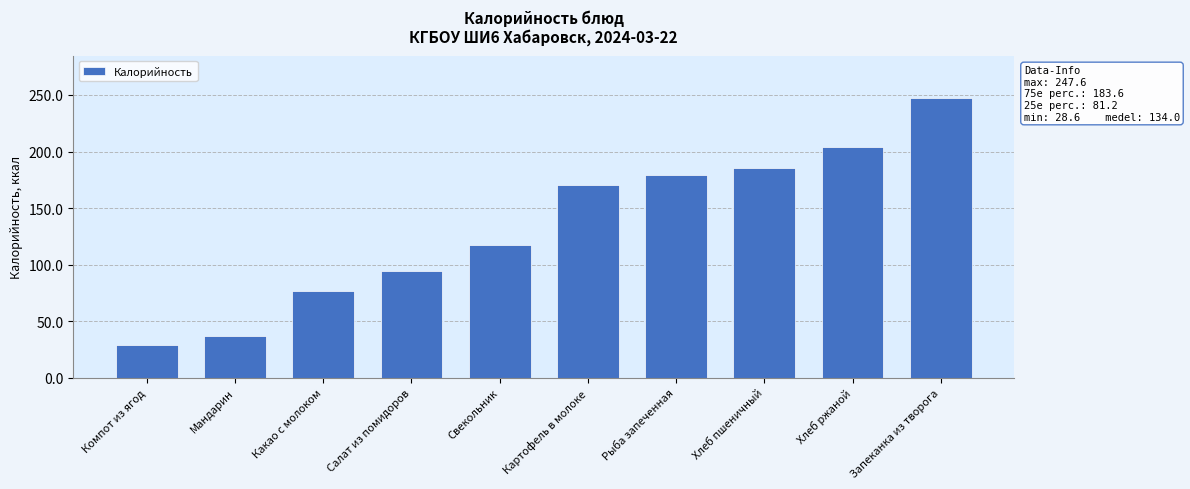

How many values are below 170?

5